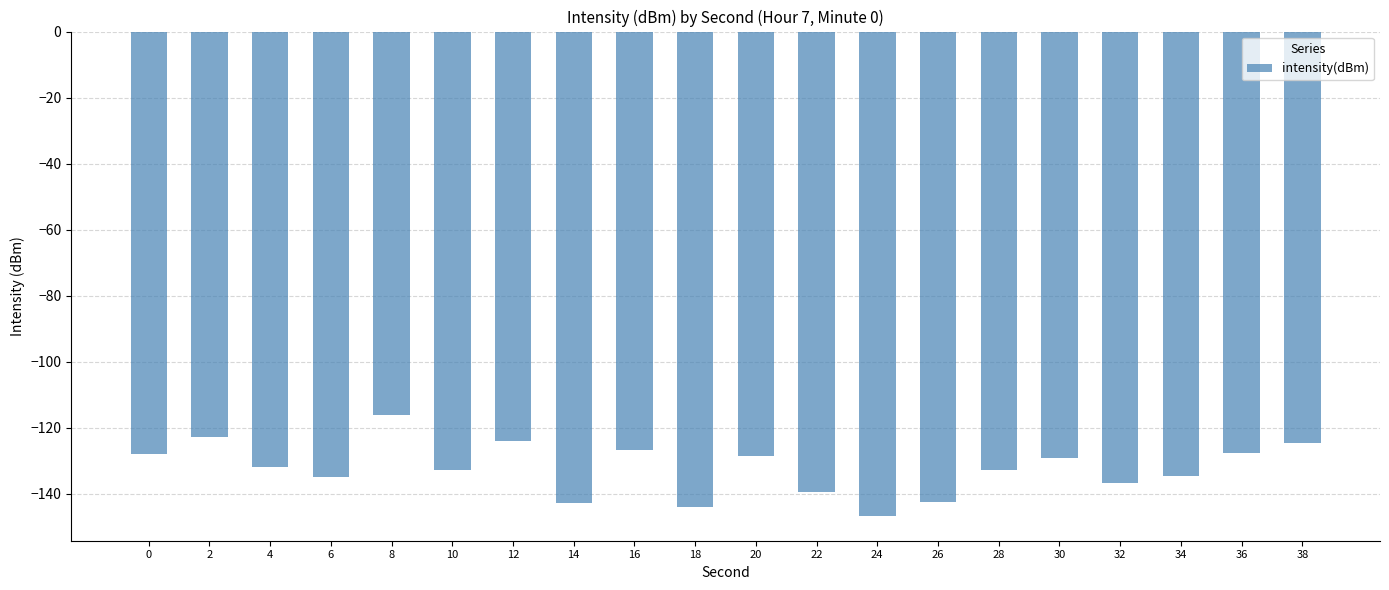

Between 18 and 4, which is larger?

4